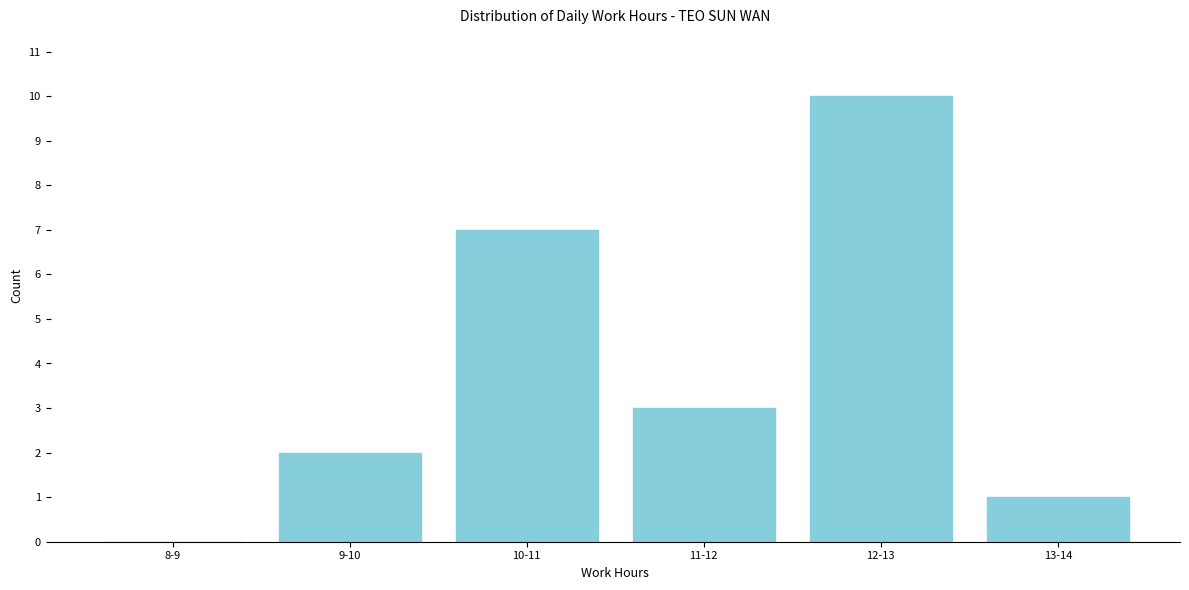

Reading right to left, list all the values displayed in this chart.

13-14=1	12-13=10	11-12=3	10-11=7	9-10=2	8-9=0